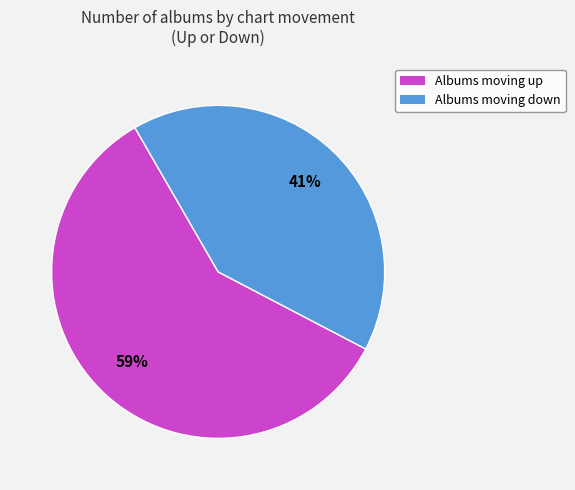

How many segments does this pie chart have?

2